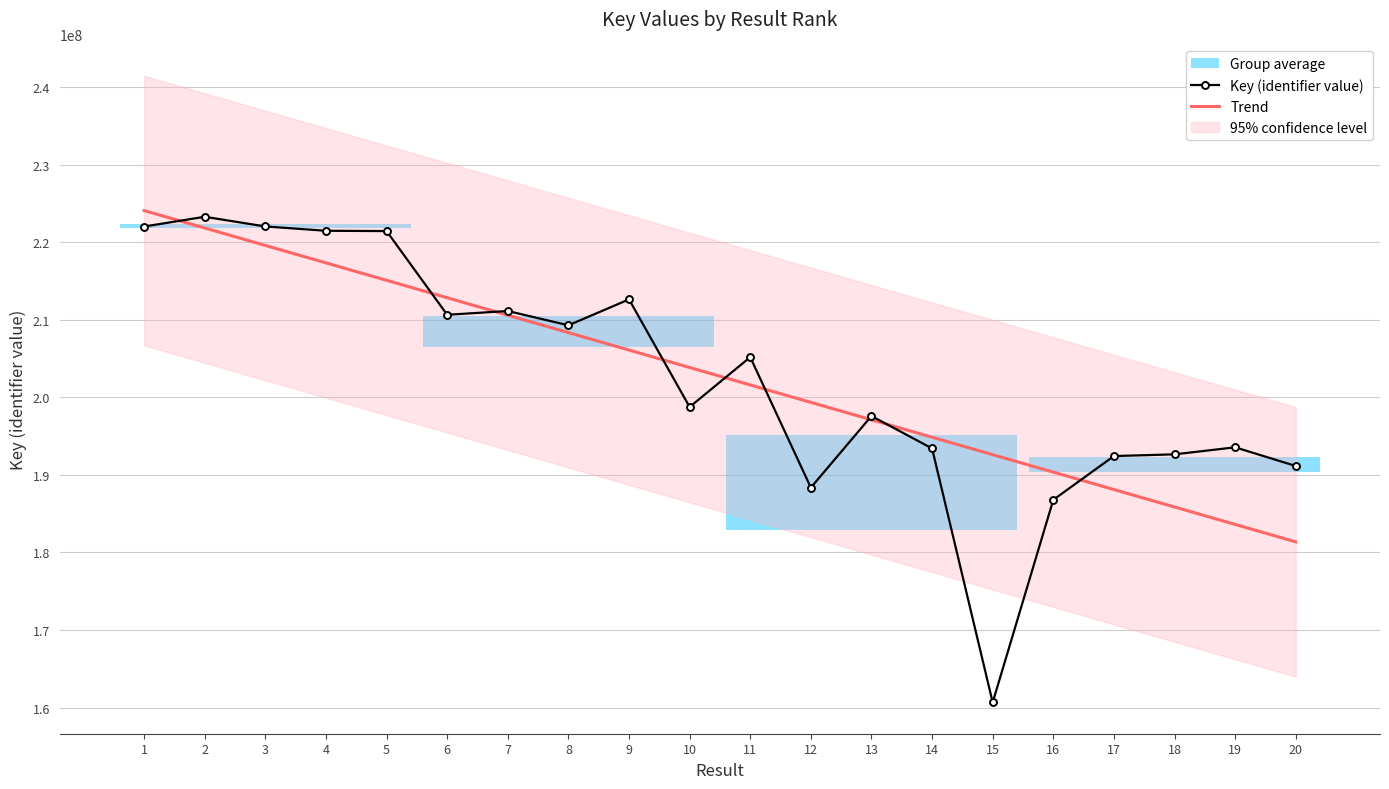

Which series has the widest spread of values?

Key (identifier value)